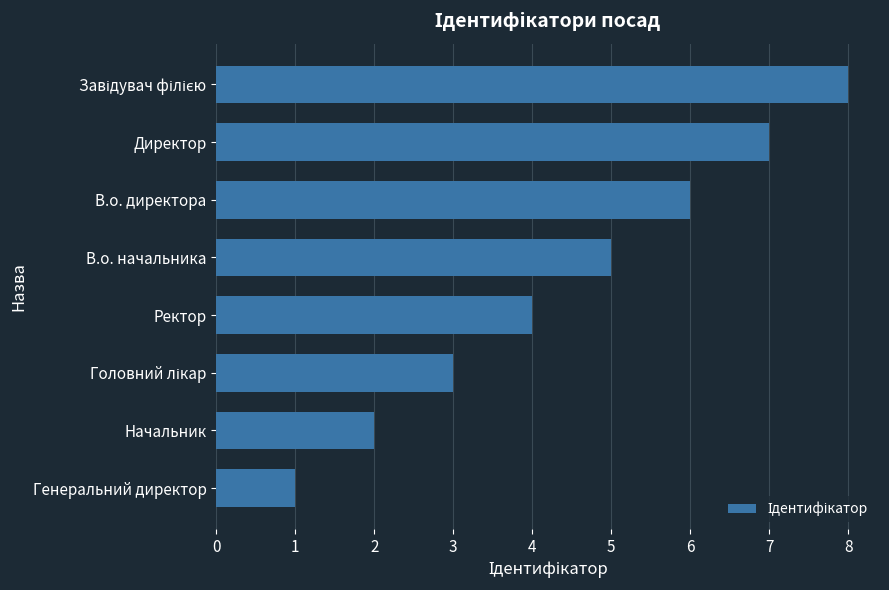

What is the change in value from В.о. начальника to Директор?

+2